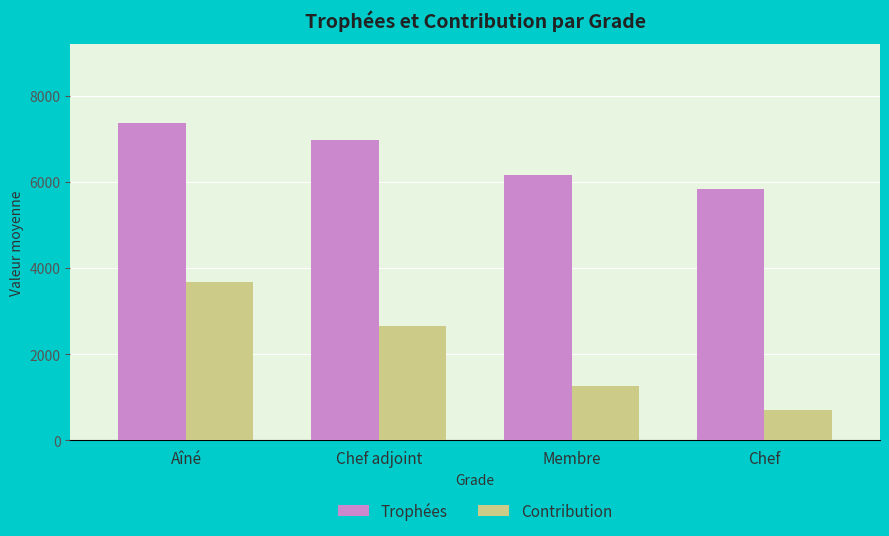

Where is Contribution nearest to the value 2192?

Chef adjoint